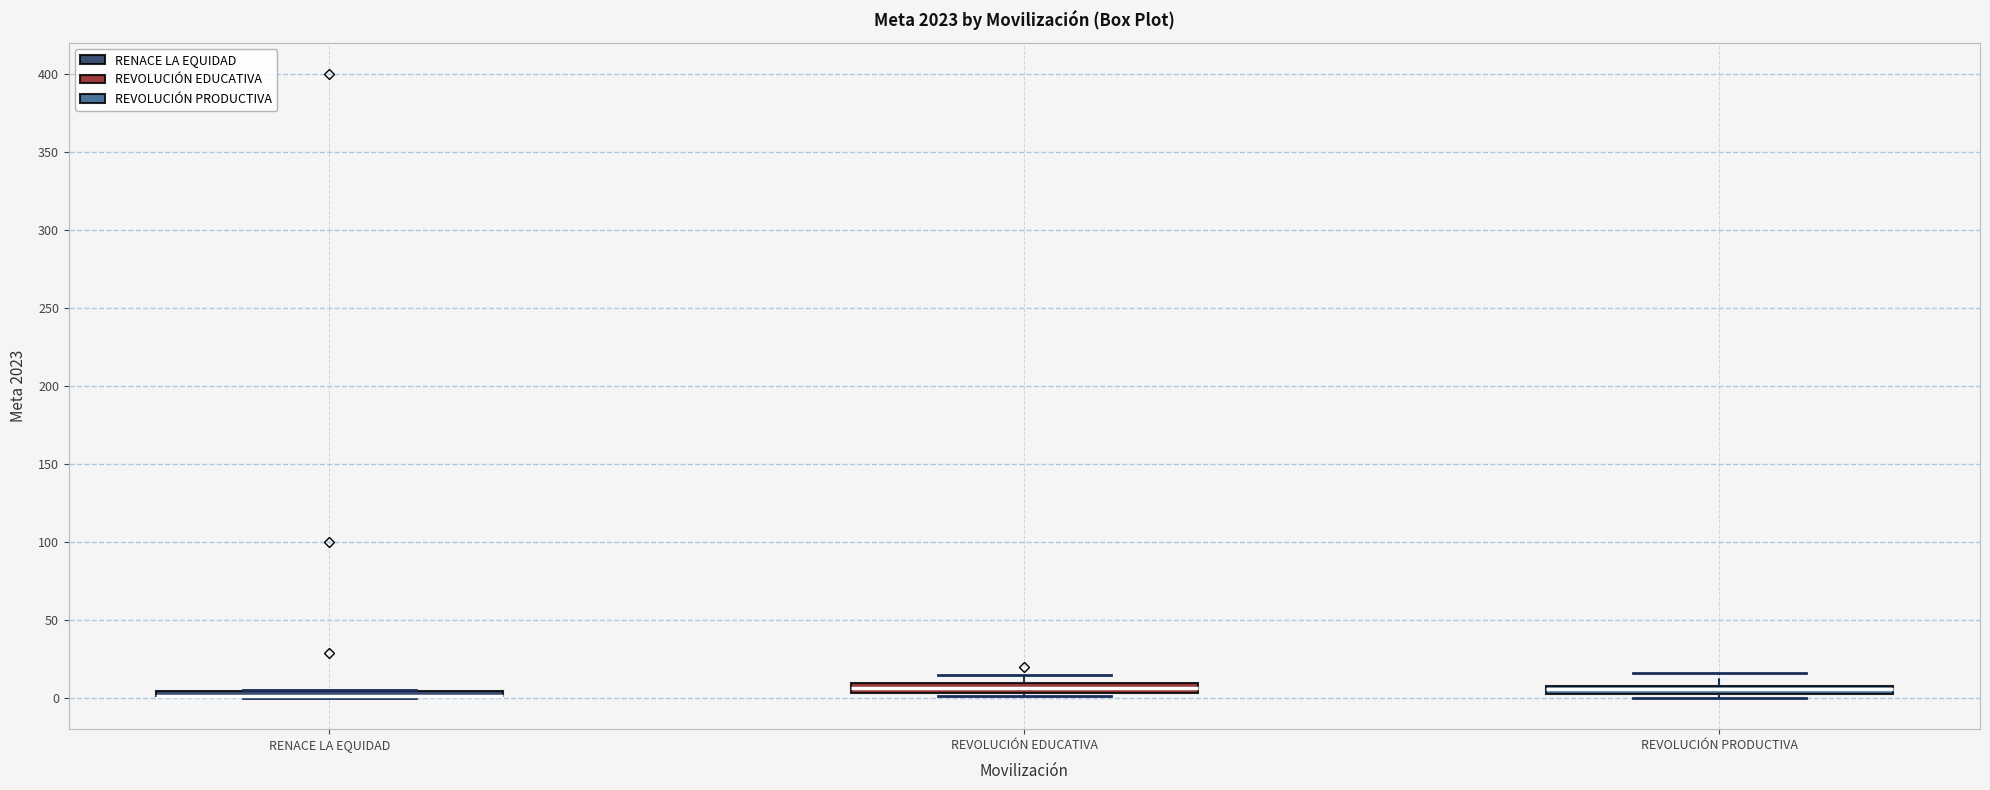

Where is the upper edge of the box for RENACE LA EQUIDAD on the y-axis? The values are not printed on the chart, so give them approximately, as read against the axis.

5